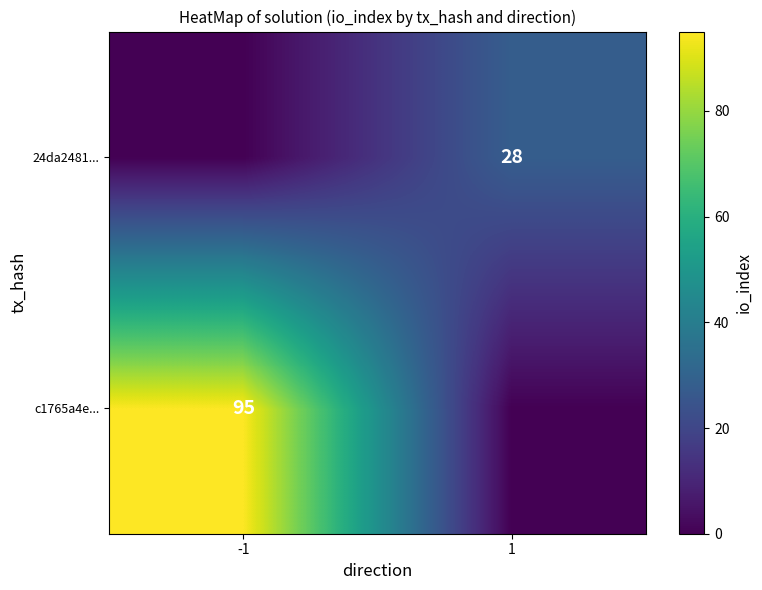

At how many categories does at least one series exceed 40?

1